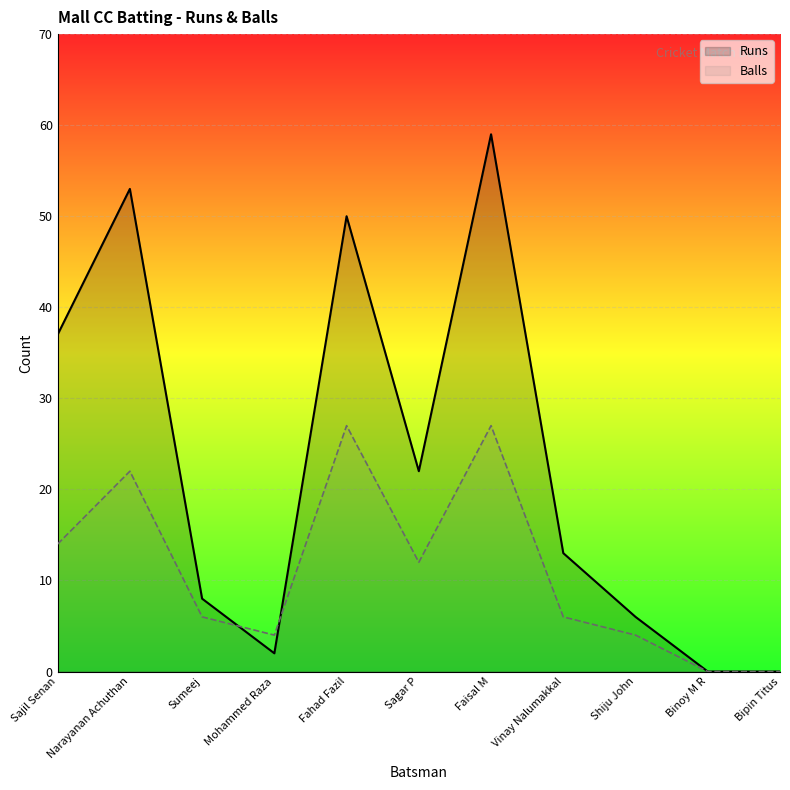

What is the sum of all Runs values?

250